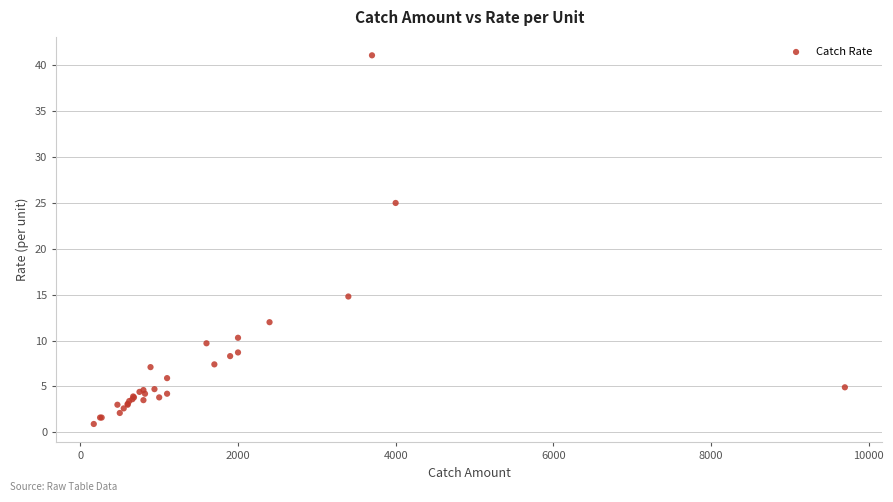

What Y value in the scatter plot is closest to 21?

25.0